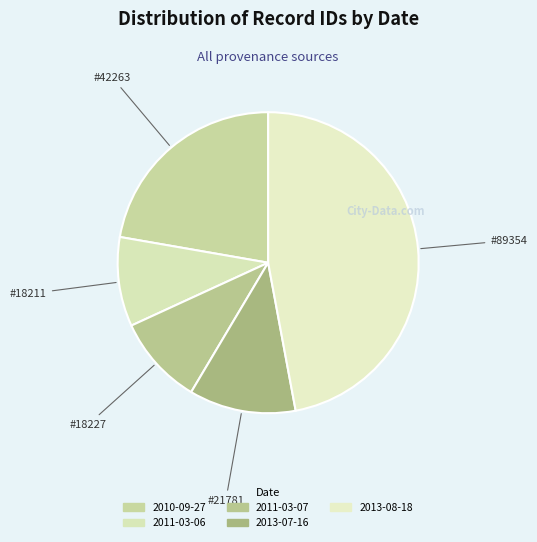

Count the number of slices in the pie.

5